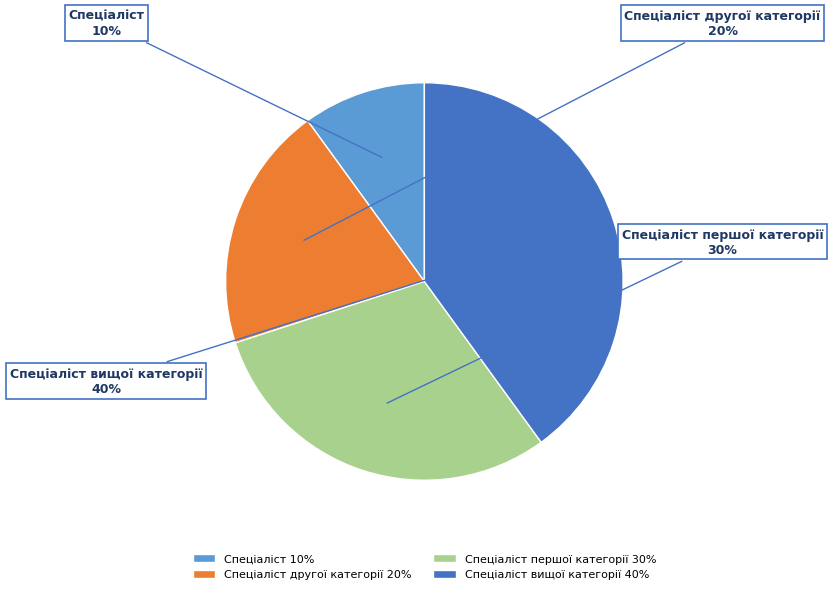

Is the sum of Спеціаліст другої категорії and Спеціаліст вищої категорії greater than half?

Yes